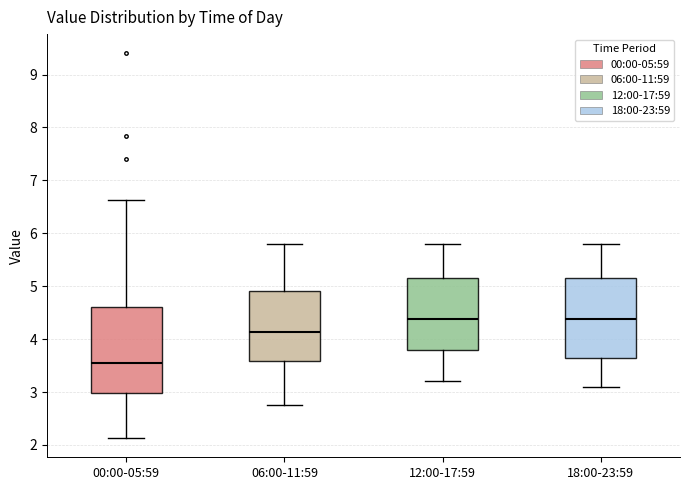

Which box has the lowest median line?

00:00-05:59